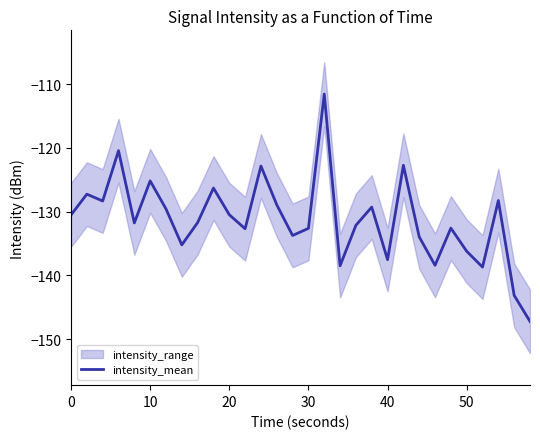

The intensity_mean series shows -130.5 at 0. True or false?

True